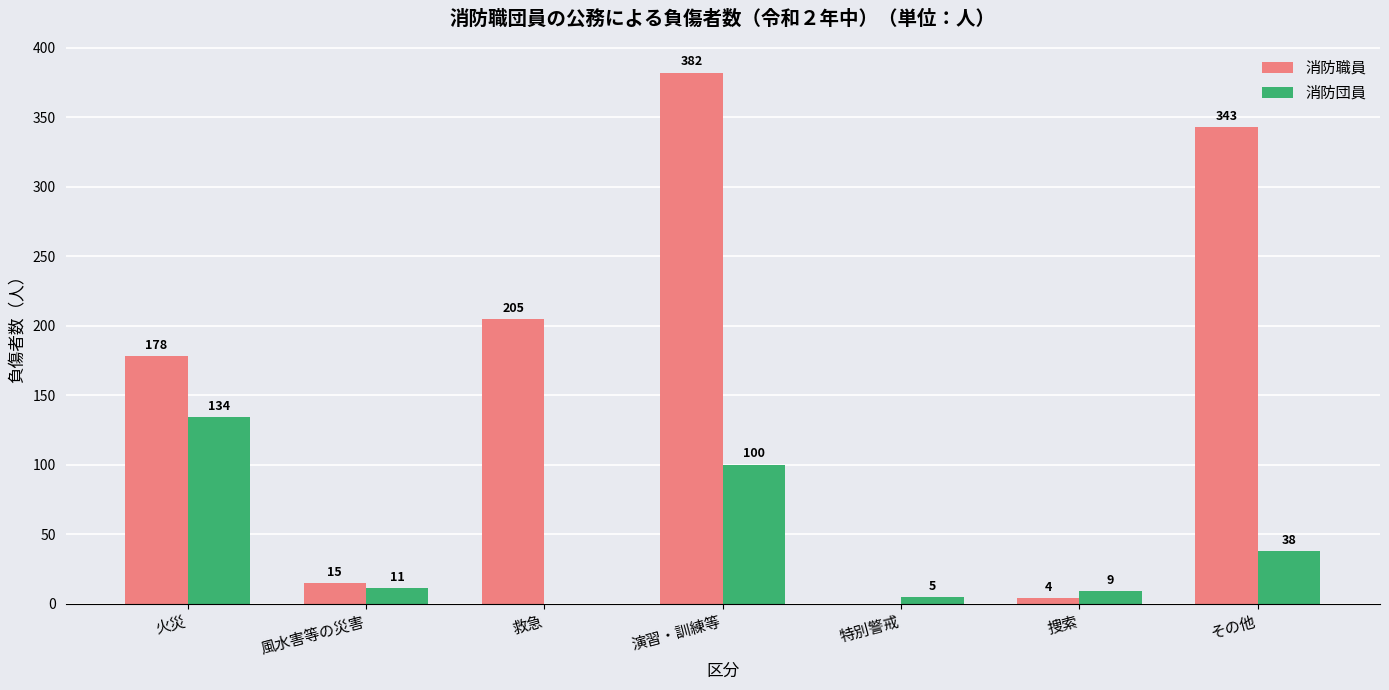

Reading left to right, list all the values displayed in this chart.

消防職員: 火災=178	風水害等の災害=15	救急=205	演習・訓練等=382	特別警戒=0	捜索=4	その他=343
消防団員: 火災=134	風水害等の災害=11	救急=0	演習・訓練等=100	特別警戒=5	捜索=9	その他=38